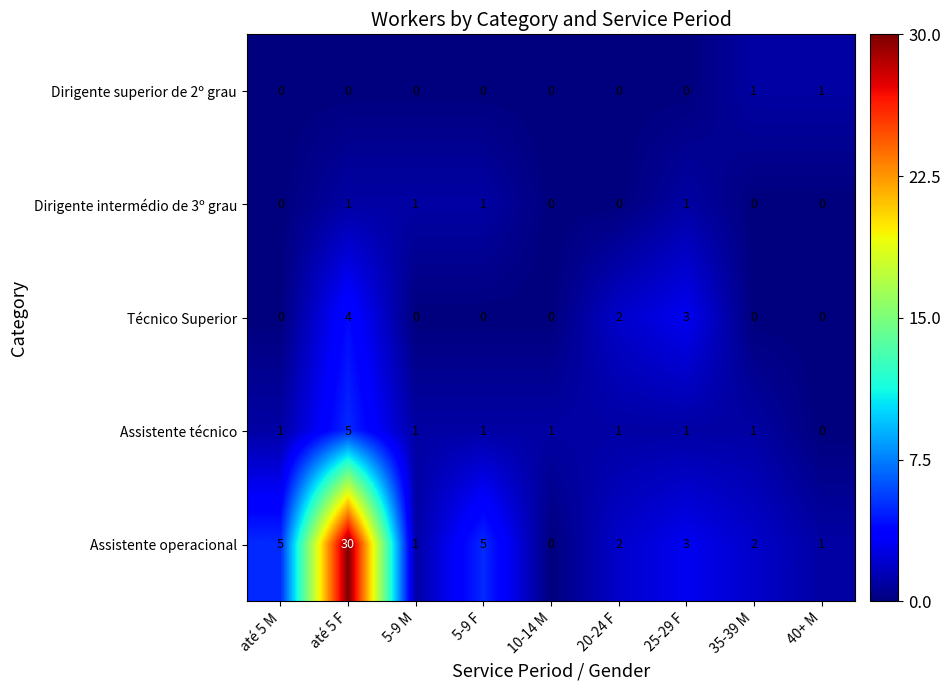

Between 5-9 F and 20-24 F, which series saw the biggest shift?

Assistente operacional